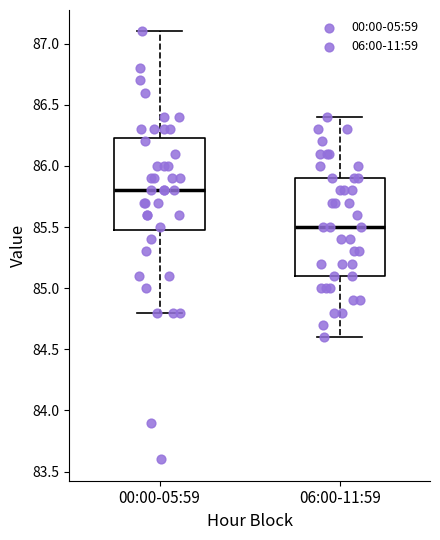

Comparing the boxes themselves (not the whiskers), which one is the tallest?

06:00-11:59